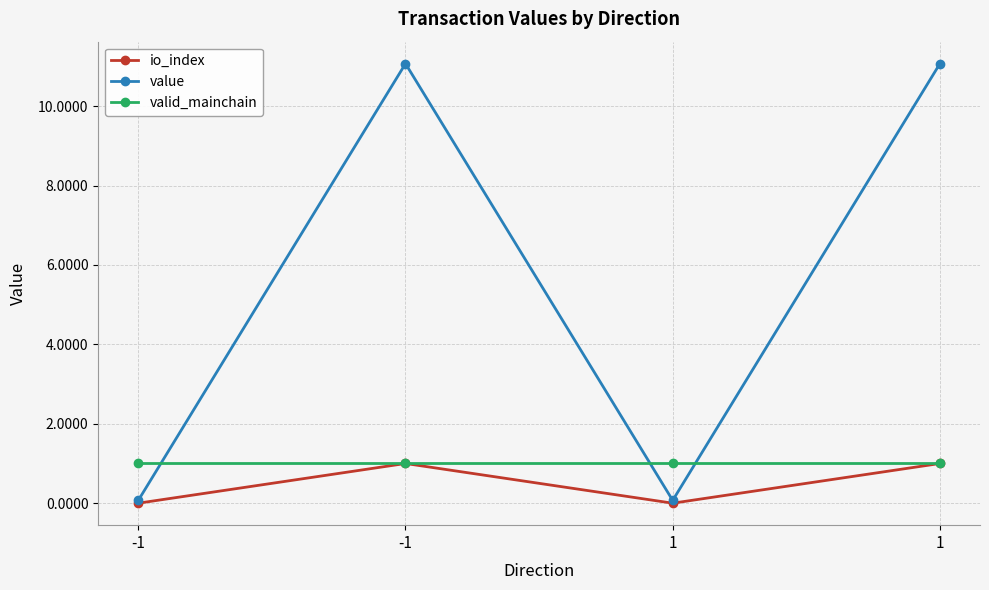

What is the spread (max minus min) of values at 1?

1.0